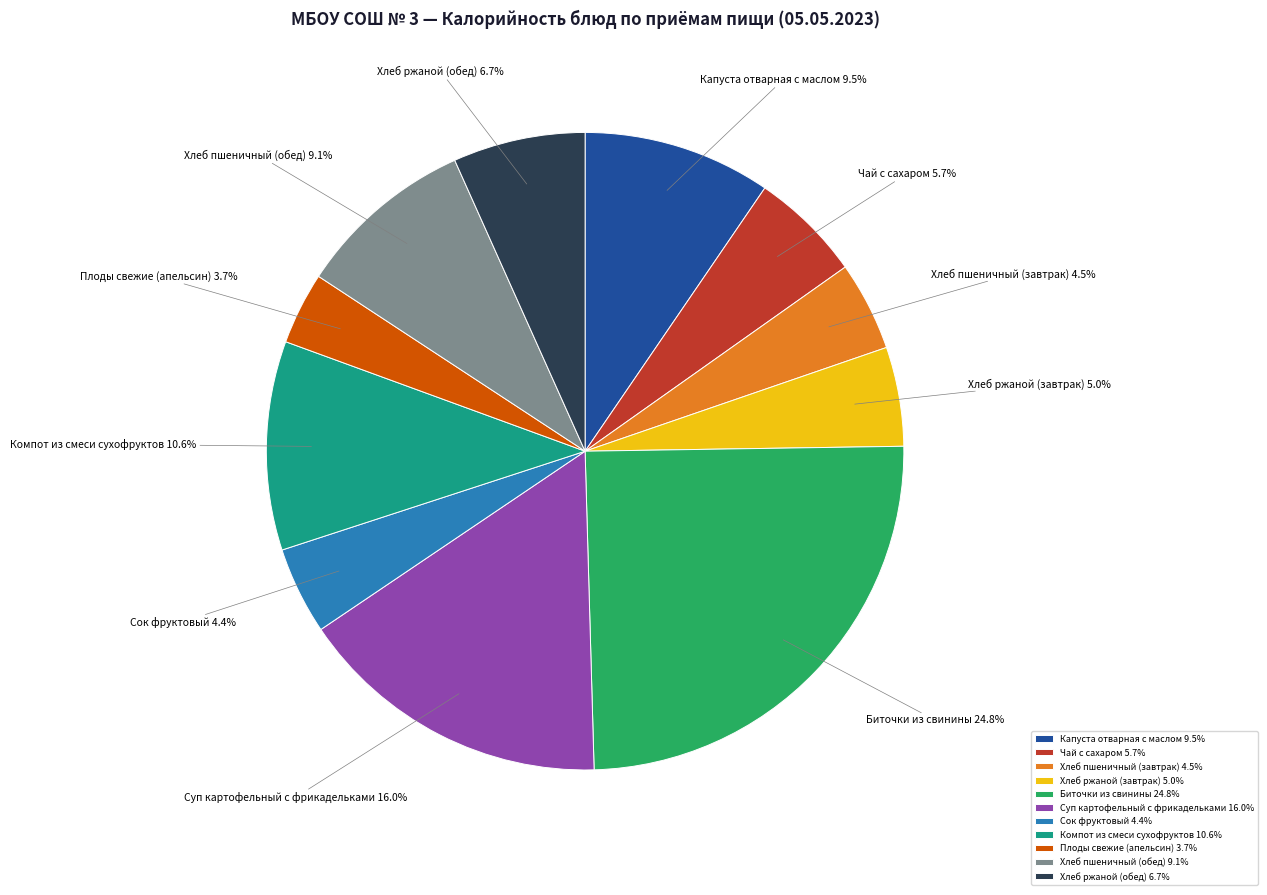

To the nearest percent, what percentage of the pie is Хлеб ржаной (обед)?

7%